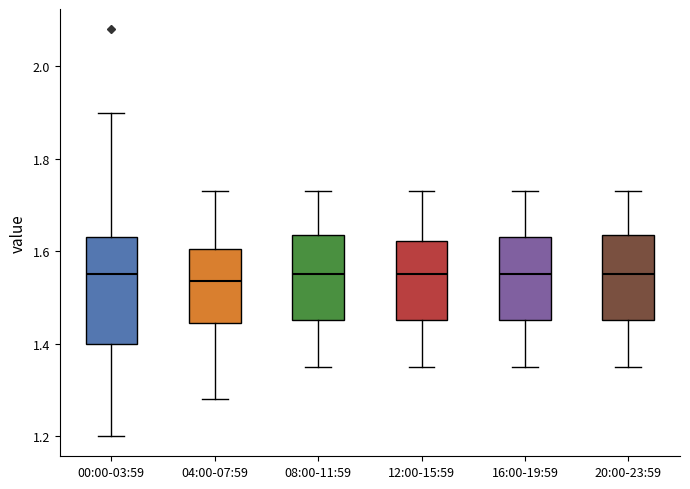

Where is the upper edge of the box for 00:00-03:59 on the y-axis? The values are not printed on the chart, so give them approximately, as read against the axis.

1.64